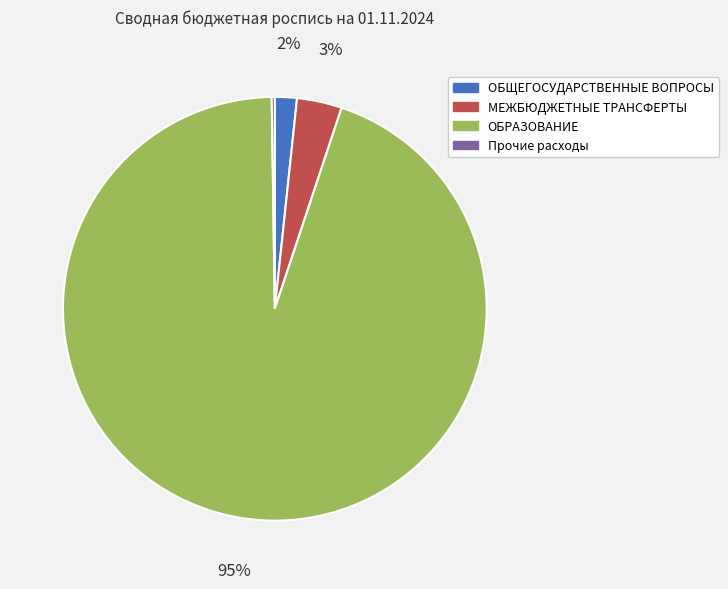

To the nearest percent, what is the average slice percentage?

25%